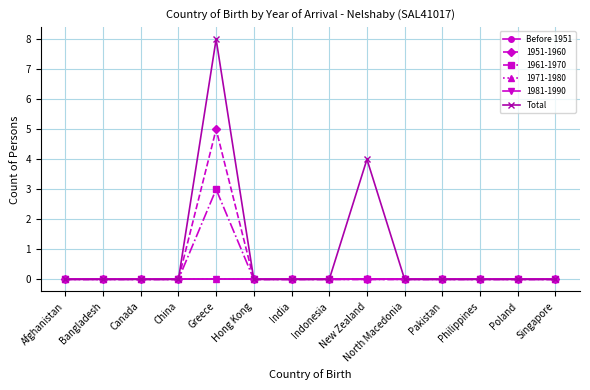

What is the total value across all series at Greece?

8